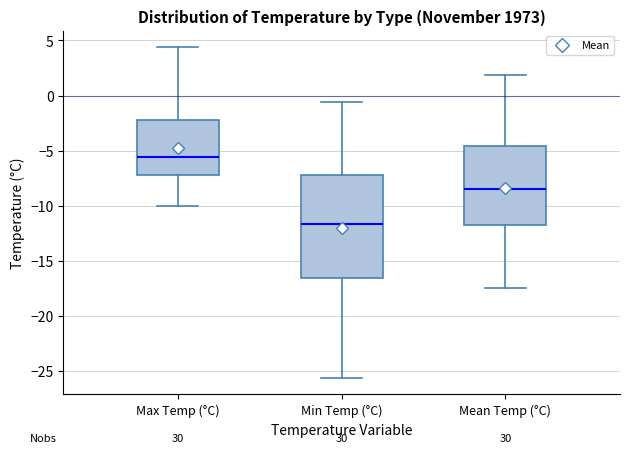

Which box has the highest median line?

Max Temp (°C)